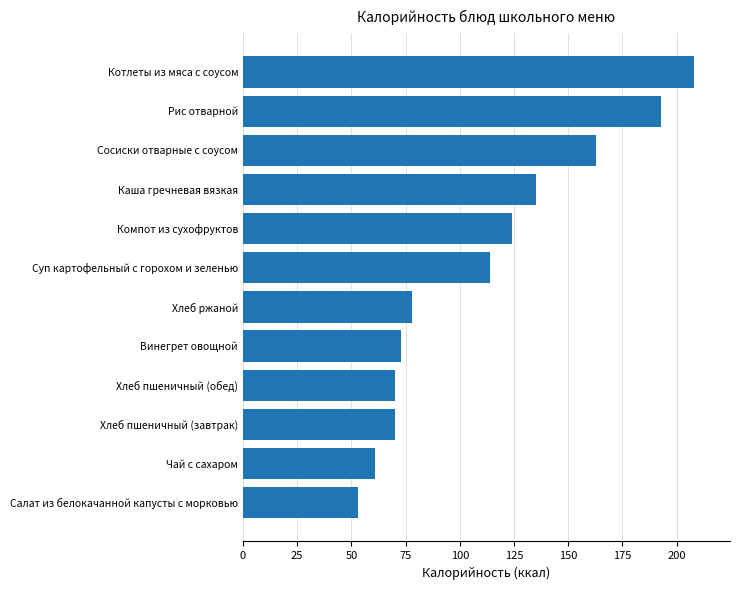

At which label is the value closest to 130?

Каша гречневая вязкая